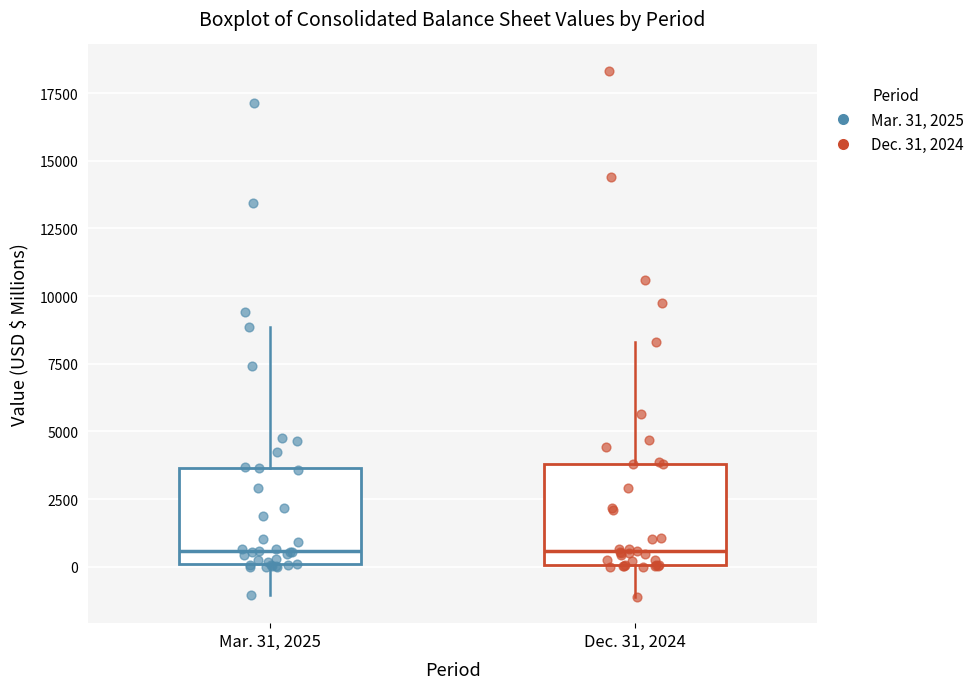

Where does the lower whisker of the box for Mar. 31, 2025 end on the y-axis? The values are not printed on the chart, so give them approximately, as read against the axis.

-1000